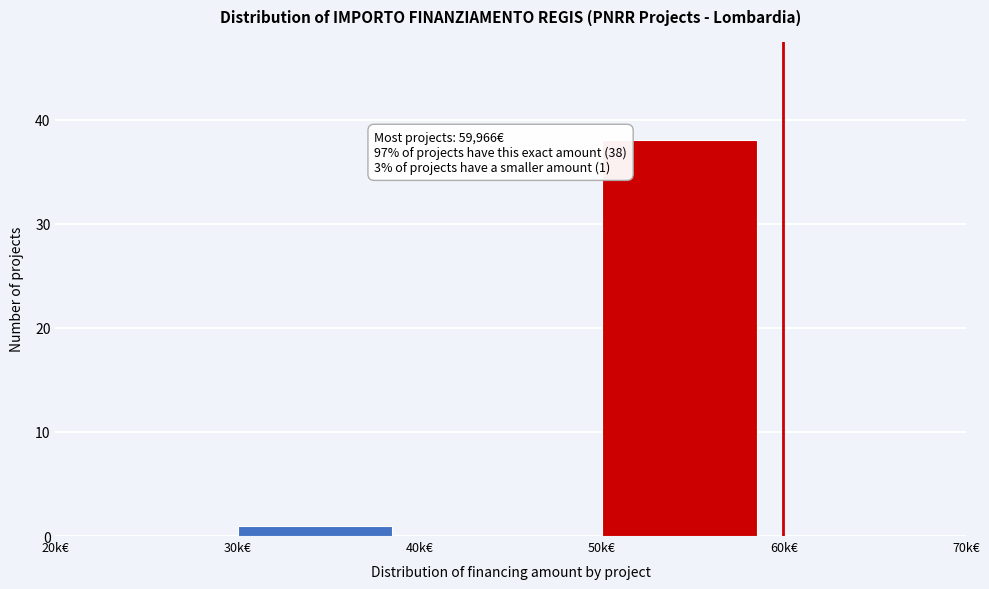

Reading left to right, what are all the values shown in this chart?

20k€=0	30k€=1	40k€=0	50k€=38	60k€=0